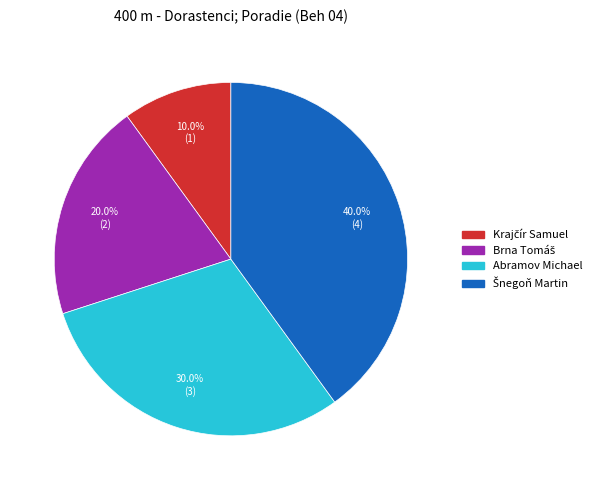

How much of the chart is everything except Abramov Michael?

70.0%